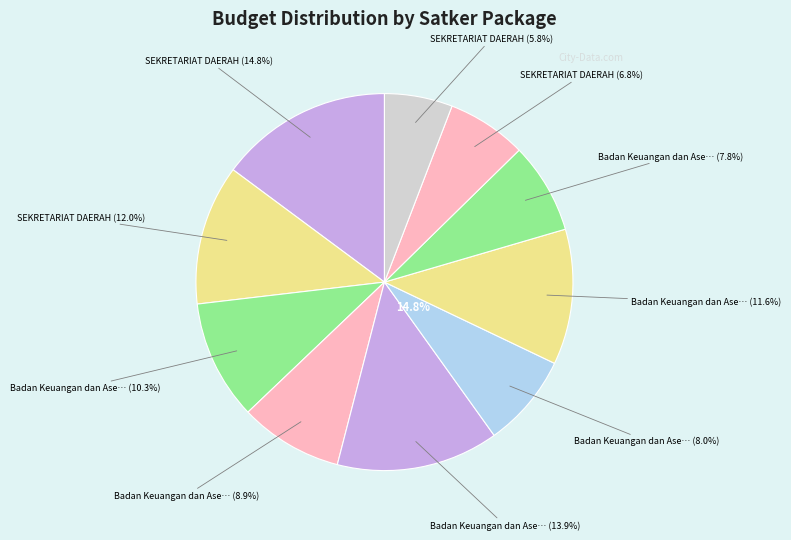

To the nearest percent, what portion does SEKRETARIAT DAERAH (Perjalanan Dinas 2) represent?

7%